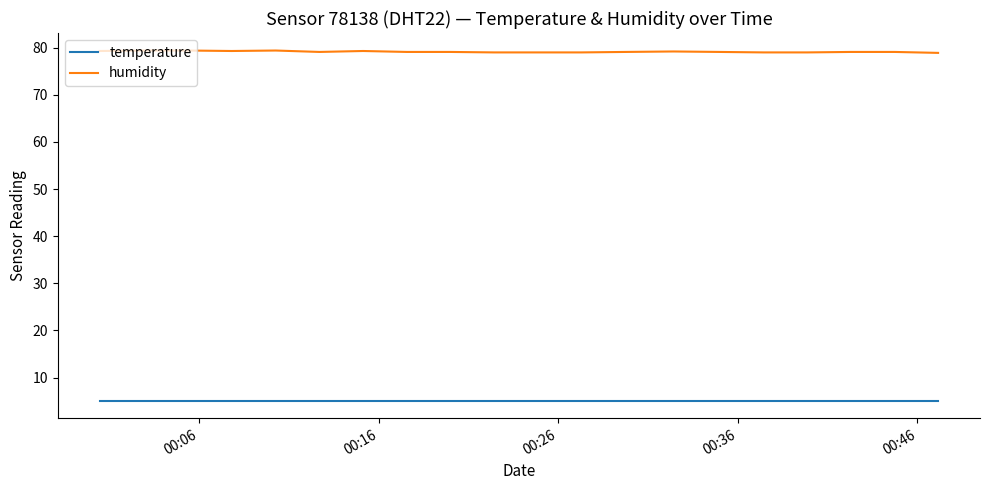

Which series has the largest total across all categories?

humidity